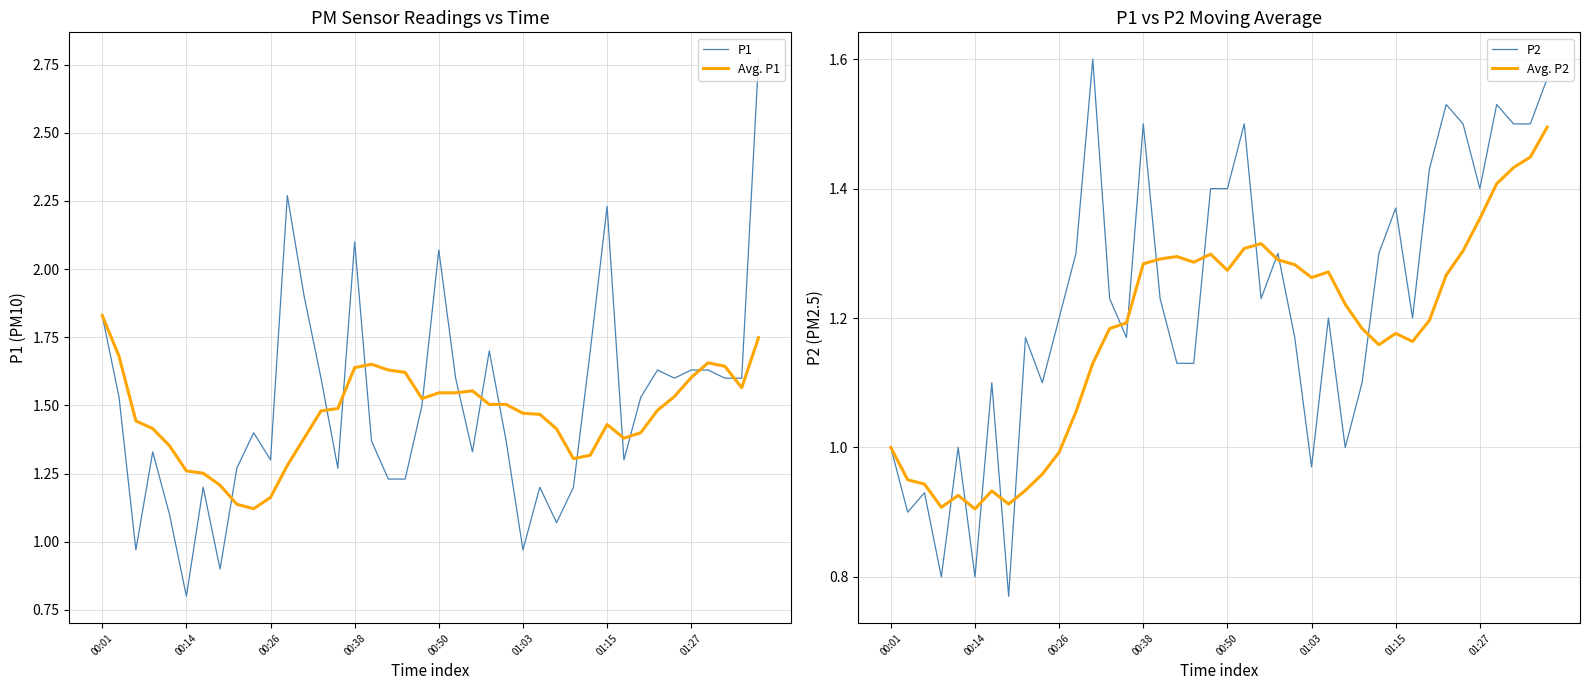

In Avg. P1, how many points are higher than both neighbors (excluding endpoints)?

4